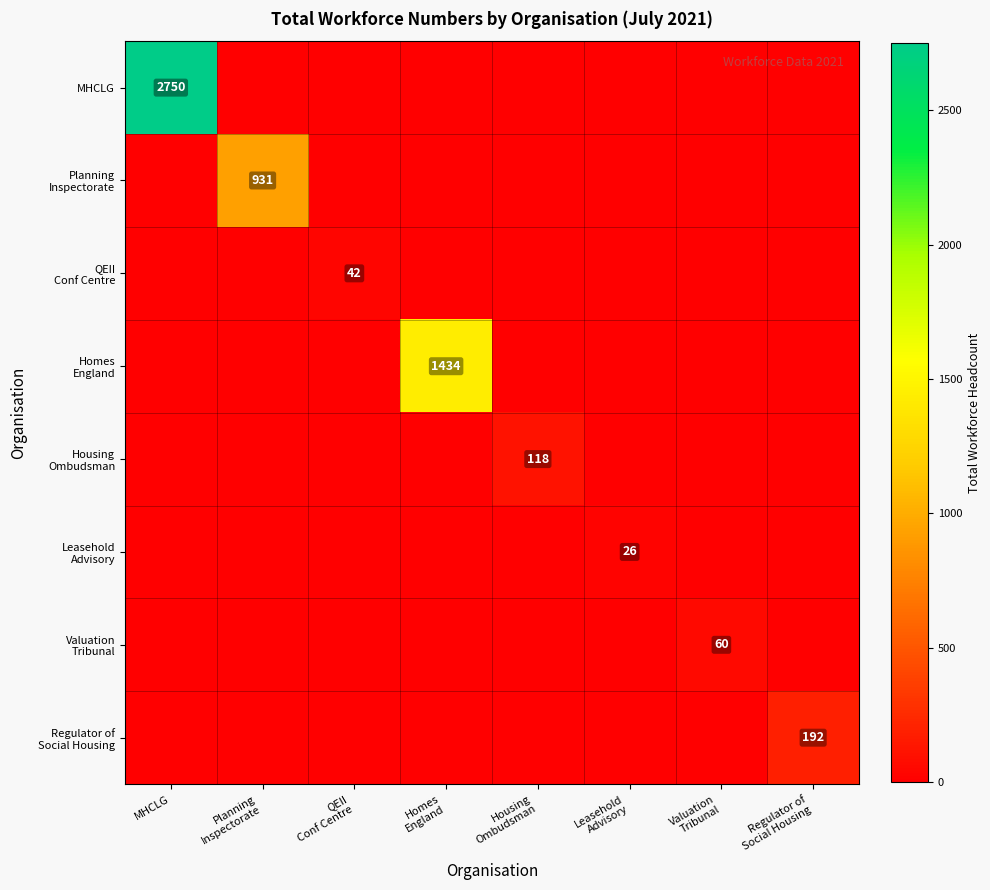

How many values in the QEII Conf Centre series exceed 0?

1